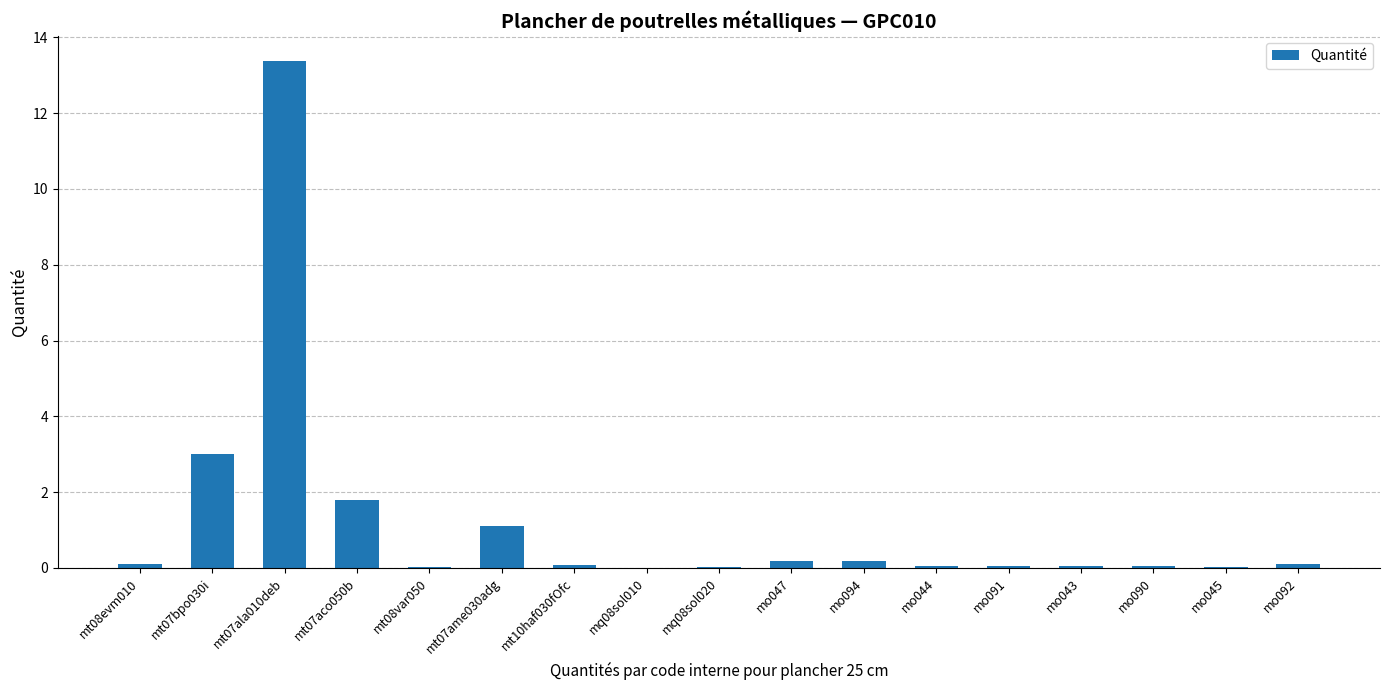

True or false: the data shows 1.3 at mt07bpo030i.

False